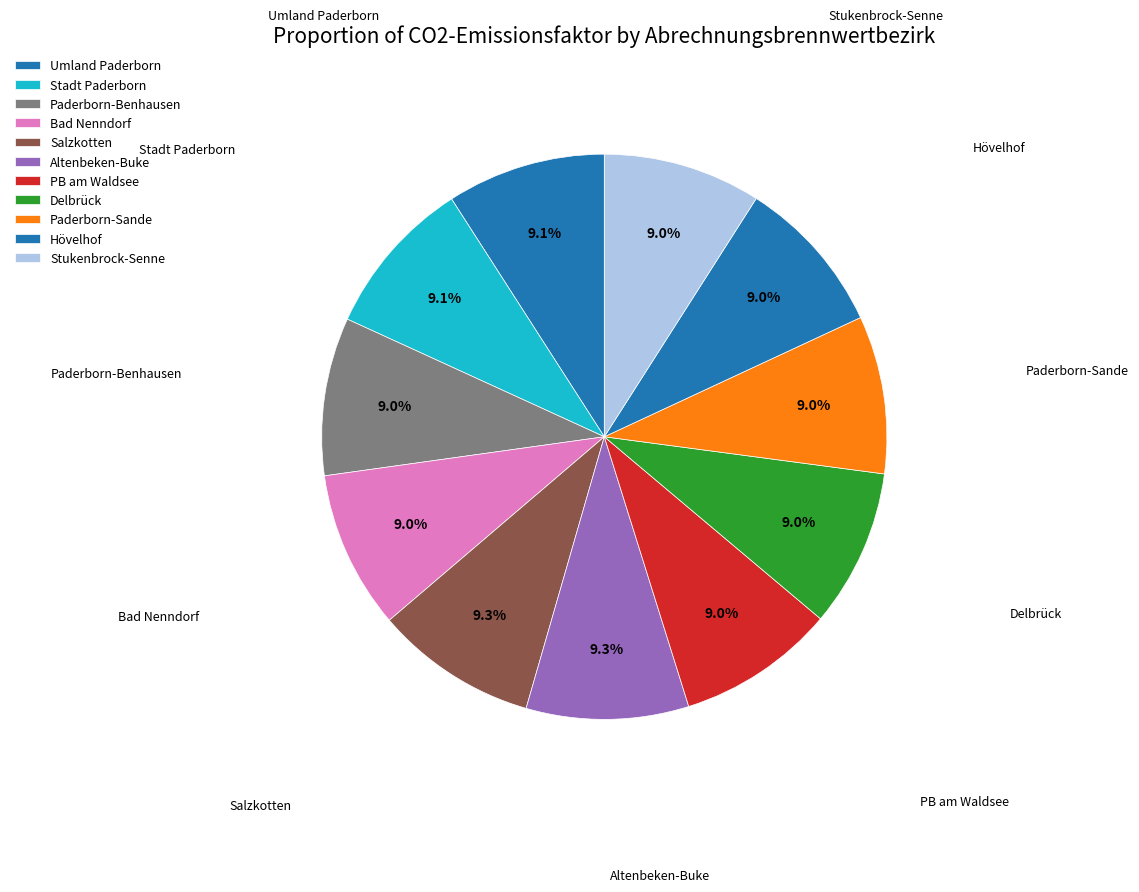

What percentage do Delbrück and Bad Nenndorf together represent?

18.1%